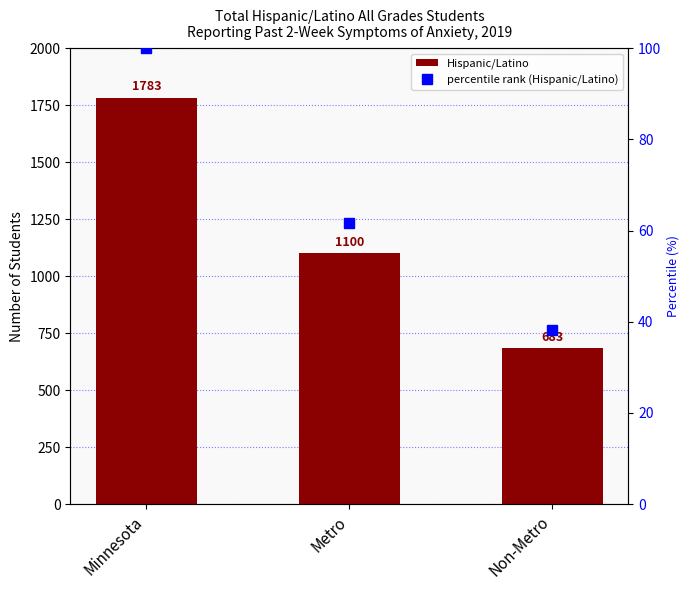

What is the total value across all series at Metro?

1161.7